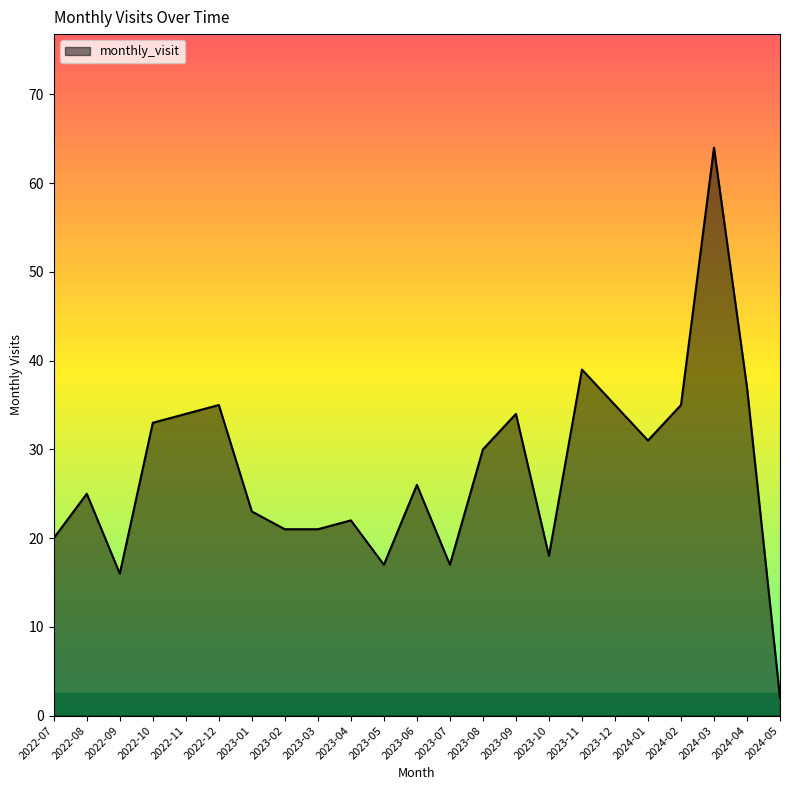

True or false: the data shows 21 at 2023-03.

True